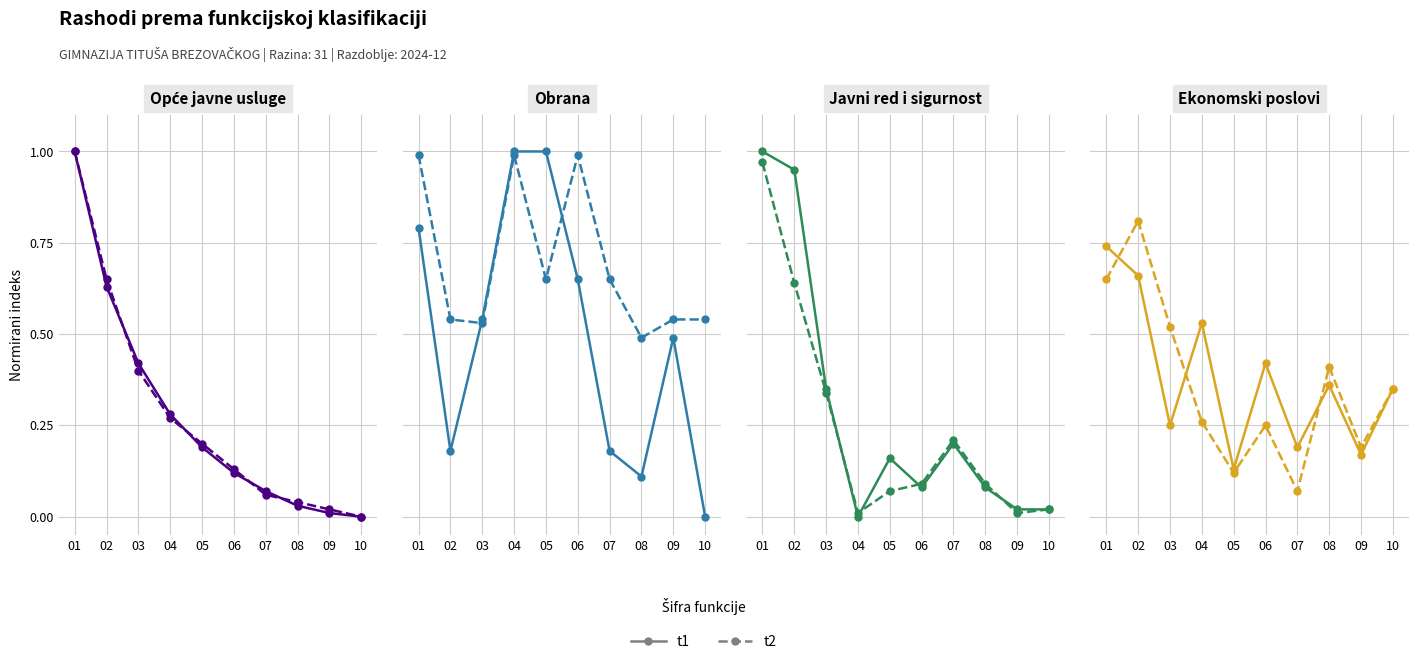

At which category is the sum across all series the highest?

02